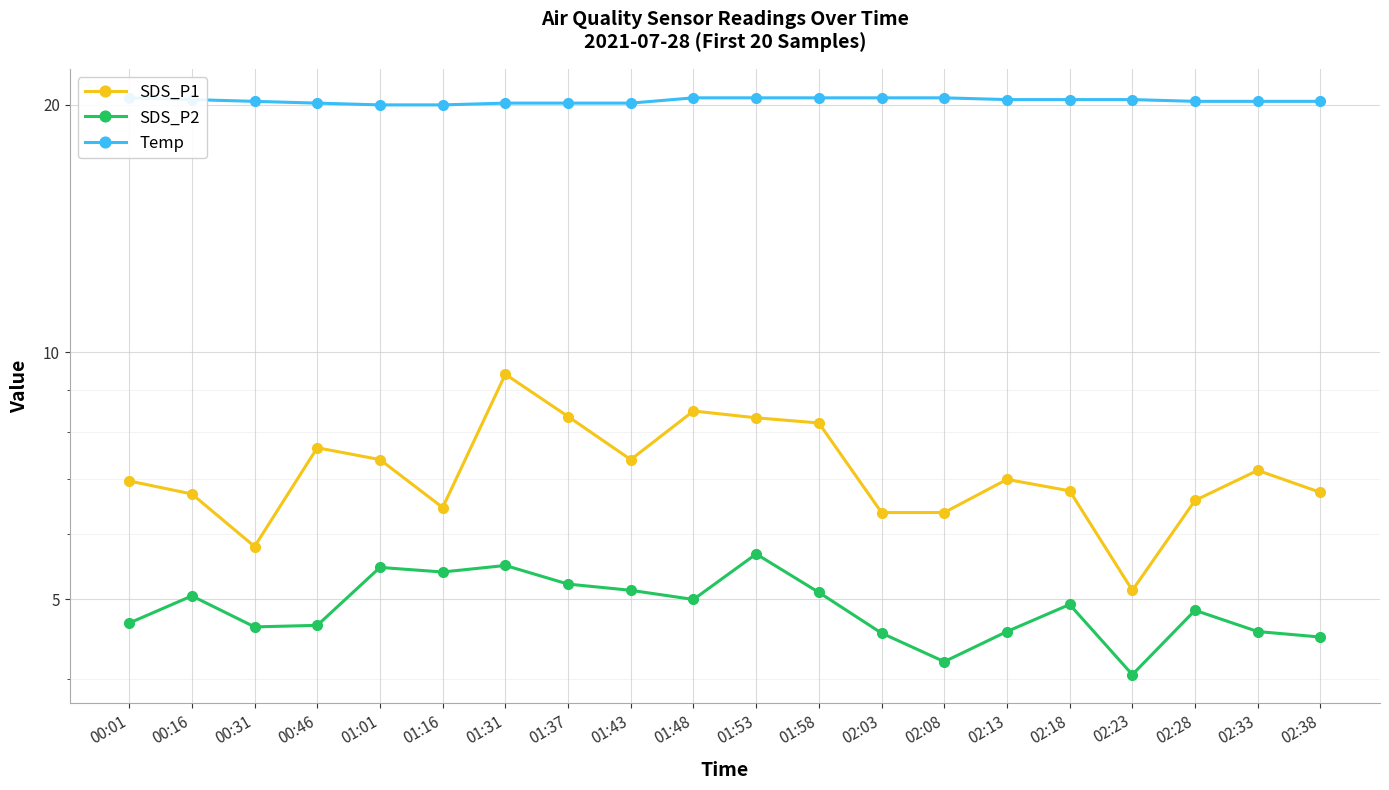

Rank the series at 01:43 from lowest to highest value.

SDS_P2, SDS_P1, Temp